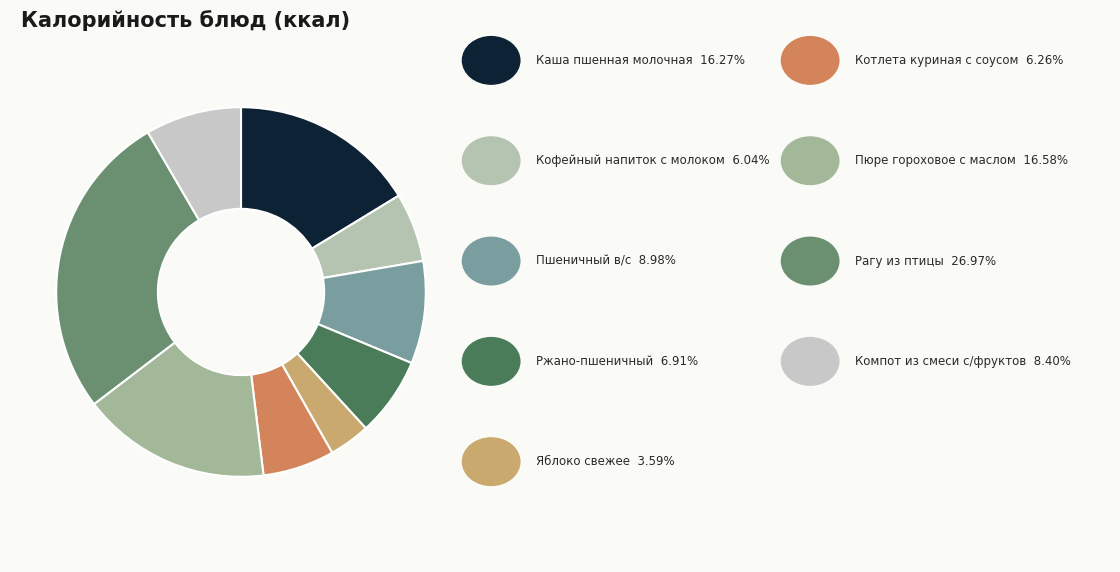

How many slices are in this pie chart?

9